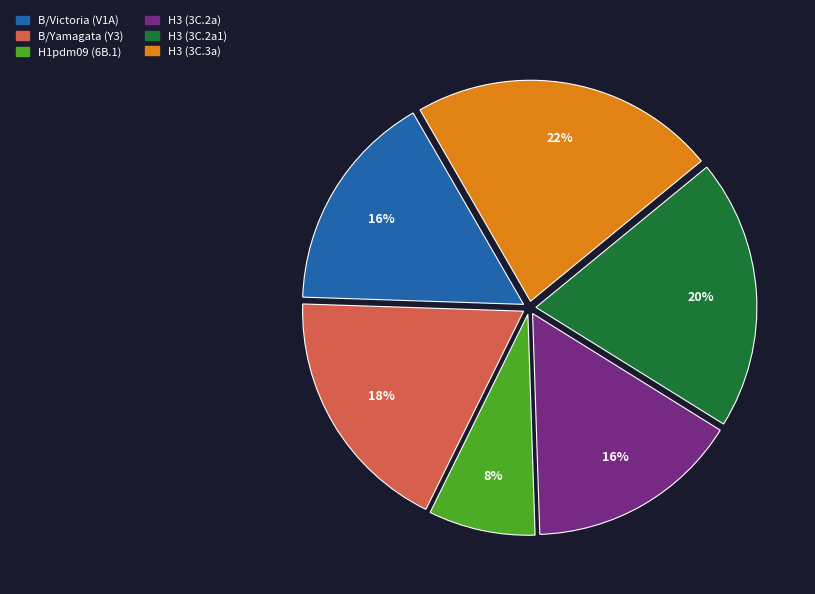

What percentage is the H1pdm09 (6B.1) slice, to the nearest percent?

8%